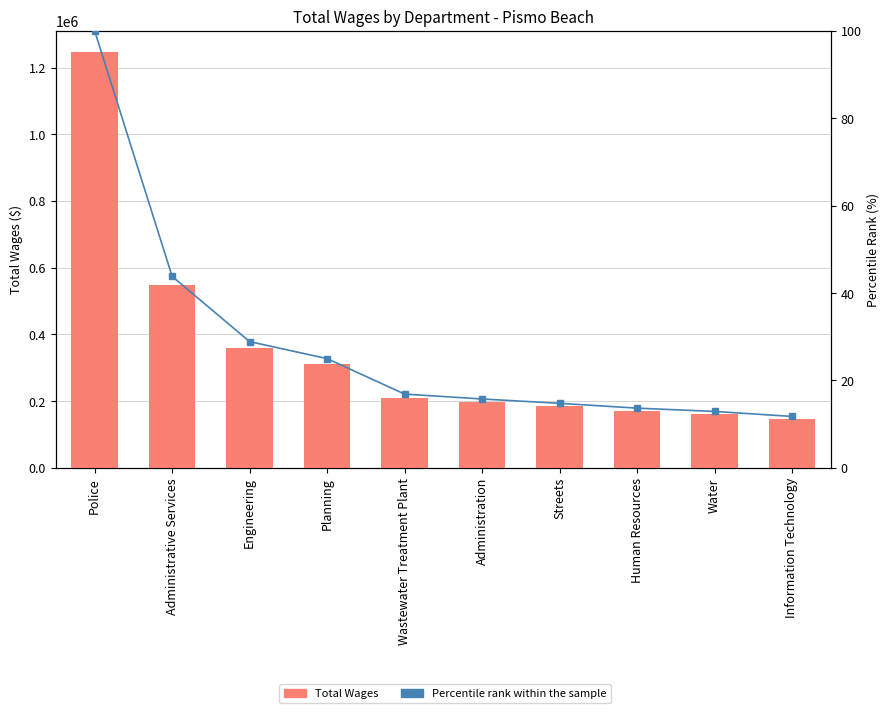

What is the spread (max minus min) of values at Administrative Services?

546697.2